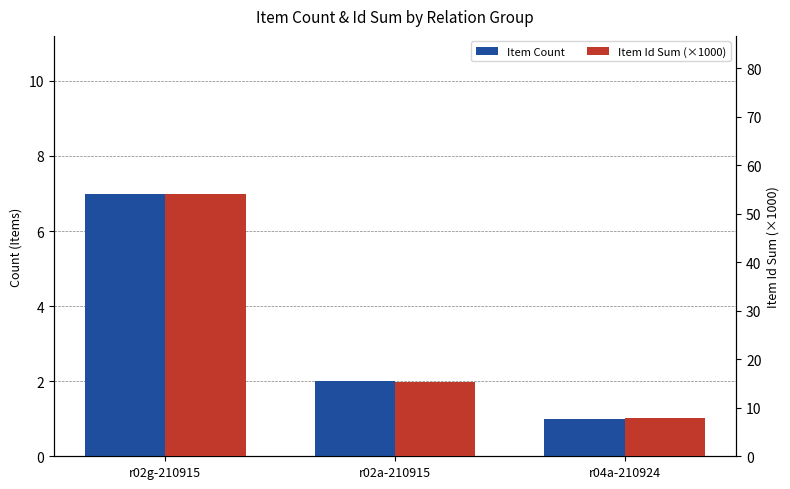

What is the label of the 3rd bar from the right?

r02g-210915